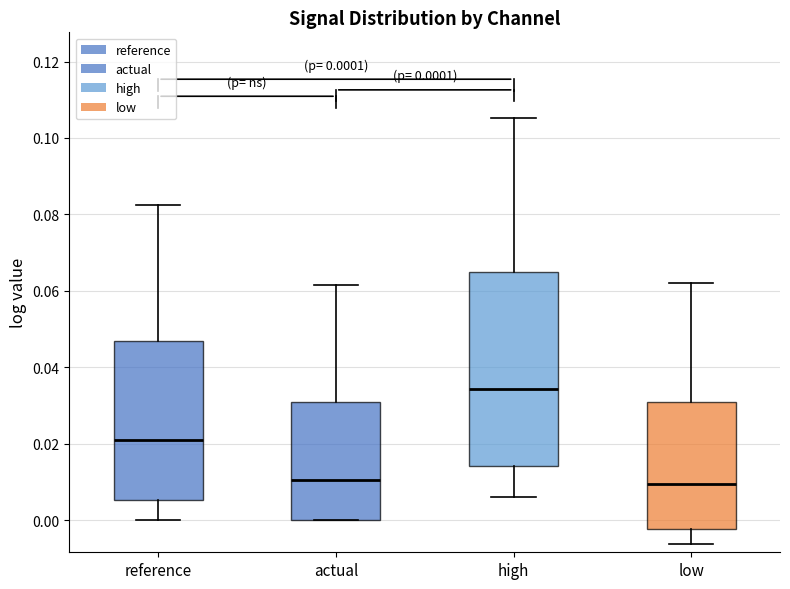

Comparing the boxes themselves (not the whiskers), which one is the tallest?

high